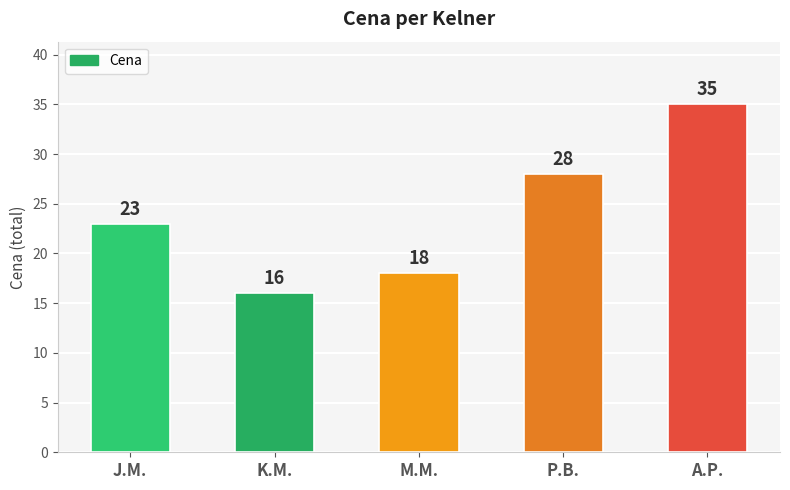

What is the ratio of the value at K.M. to the value at P.B.?

0.6